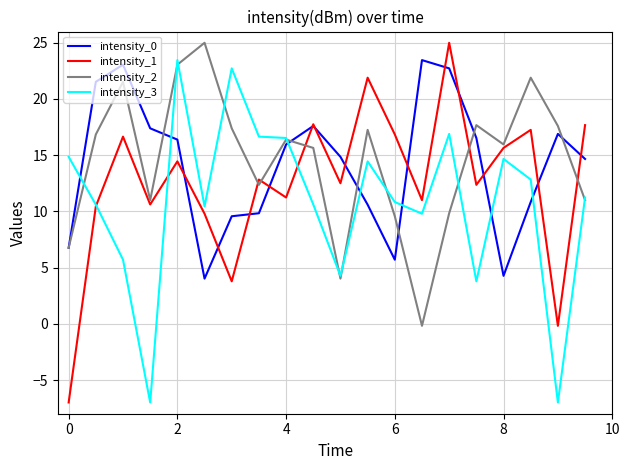

Does the chart have visible grid lines?

Yes